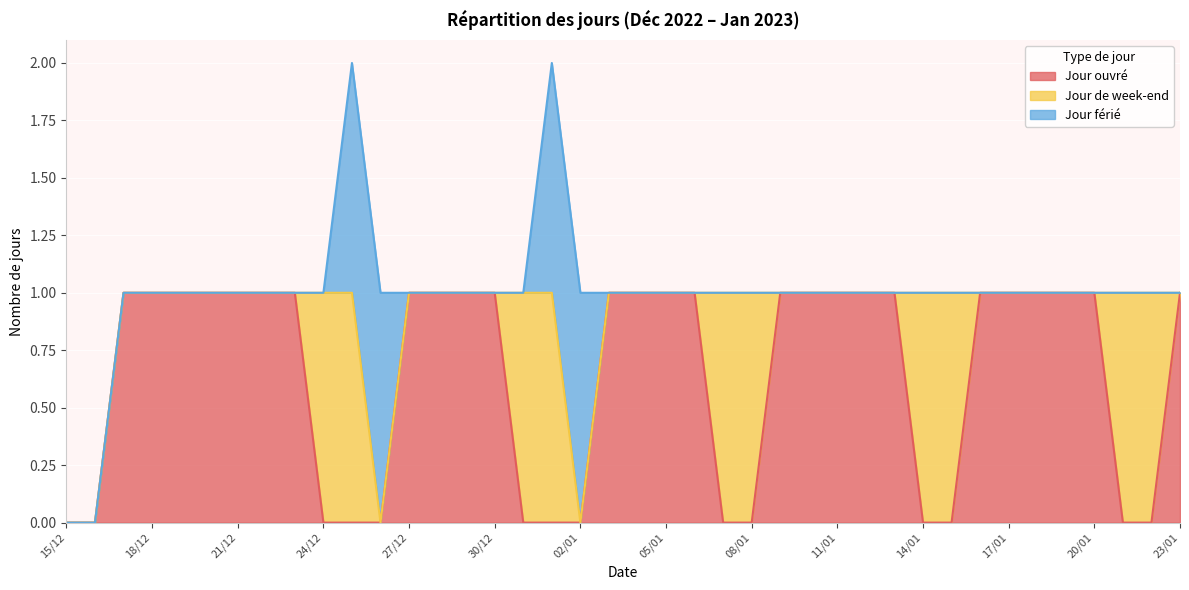

What is the label of the 24th point from the right?

31/12